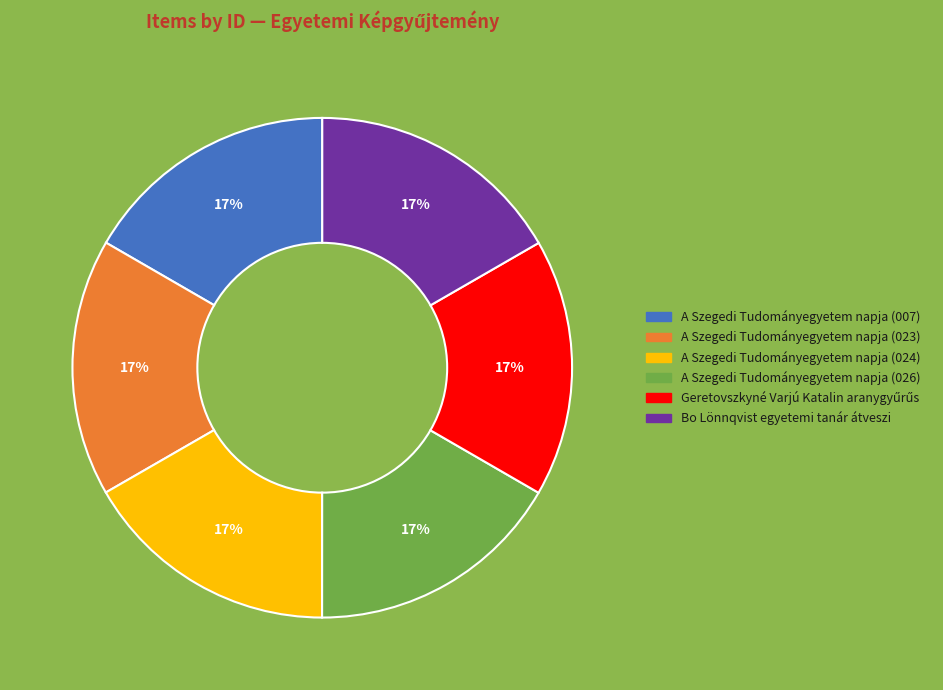

Do A Szegedi Tudományegyetem napja (026) and A Szegedi Tudományegyetem napja (024) together represent more than half of the pie?

No